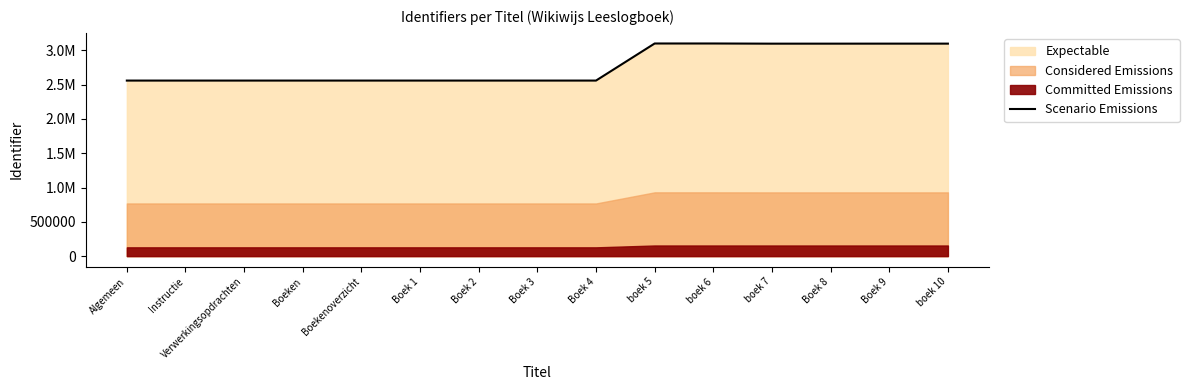

How many values are below 2558680?

7